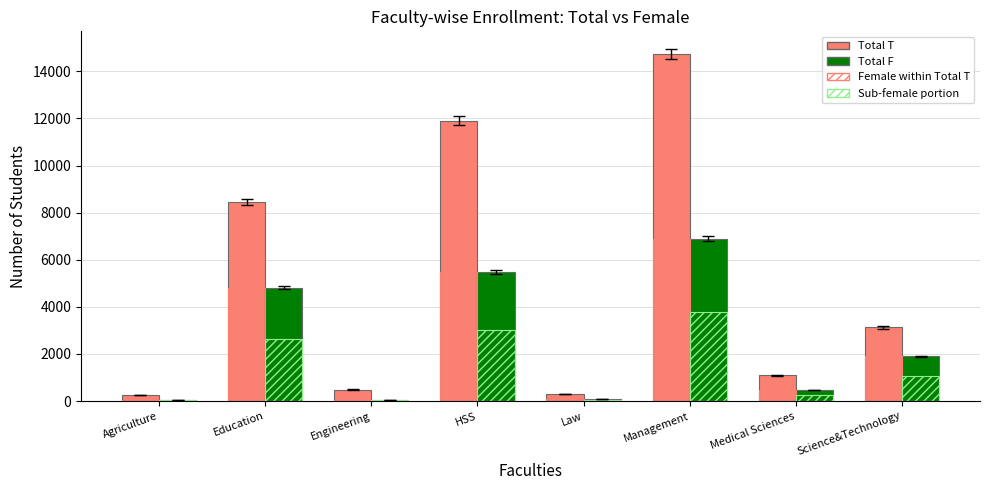

The Total F (within T) series shows 75.0 at Law. True or false?

True